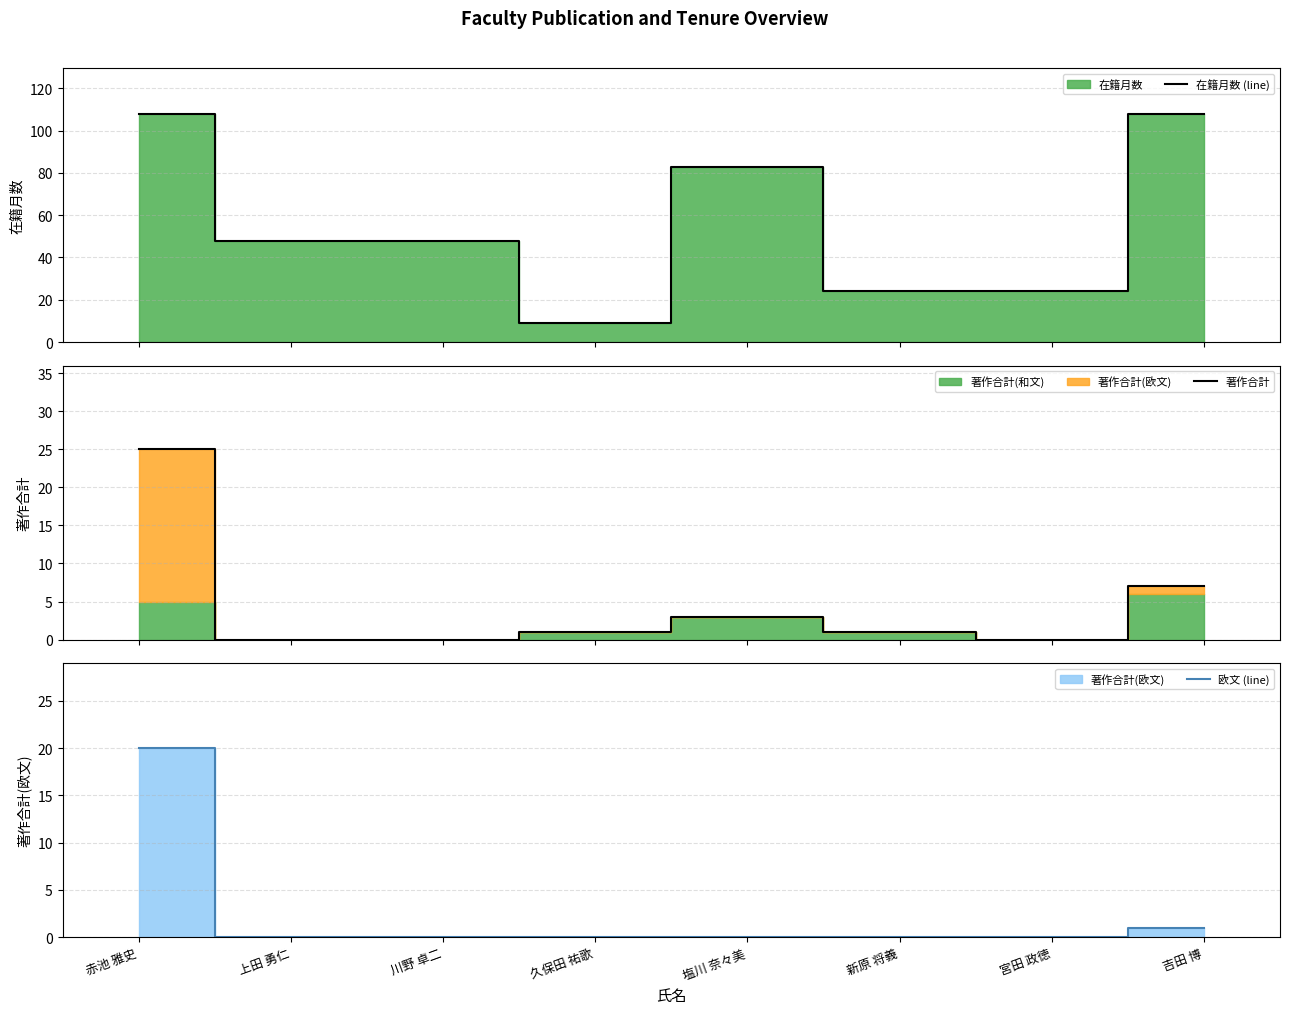

Reading left to right, list all the values displayed in this chart.

在籍月数 (line): 108	48	48	9	83	24	24	108
著作合計: 25	0	0	1	3	1	0	7
欧文 (line): 20	0	0	0	0	0	0	1